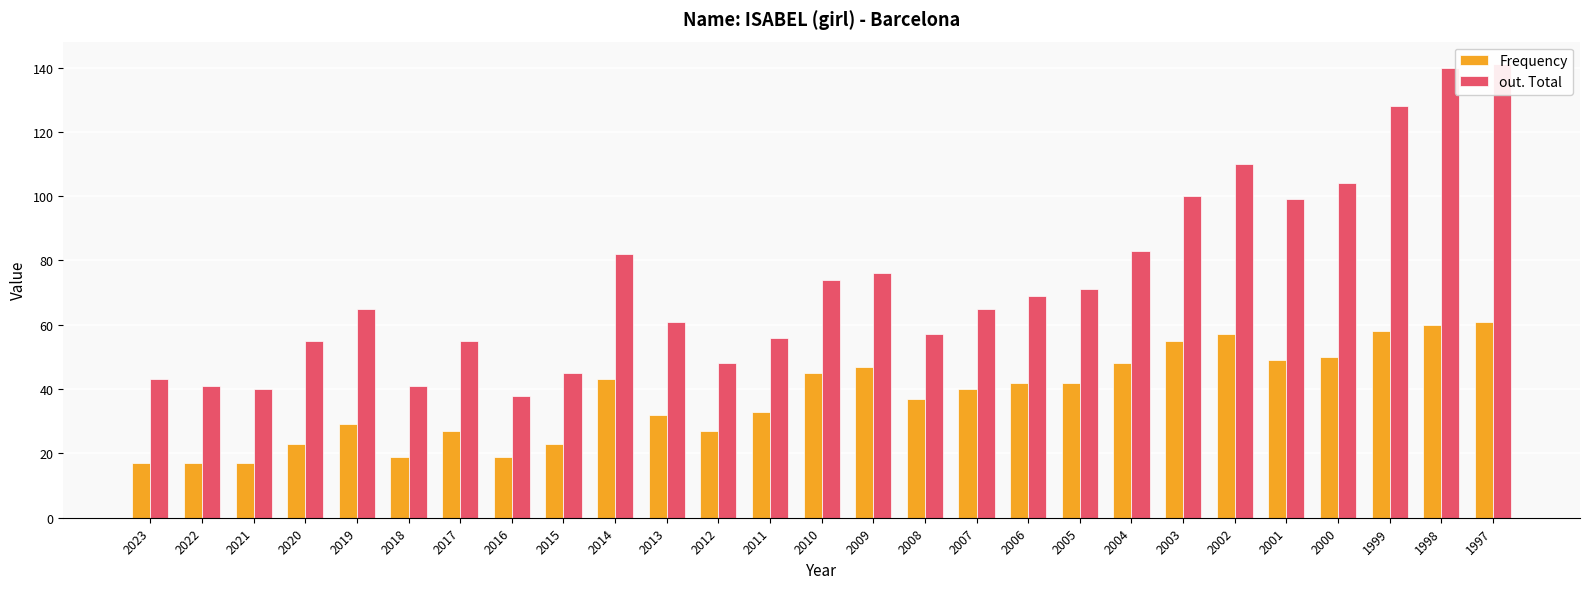

What is the difference between the maximum and minimum values in the out. Total series?

103